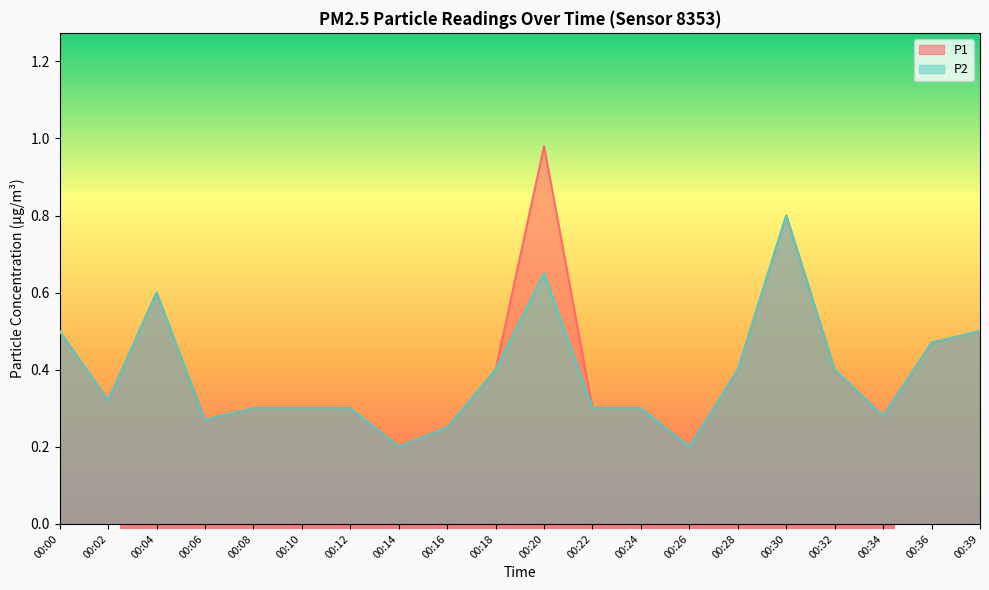

What is the lowest value of the P1 series?

0.2